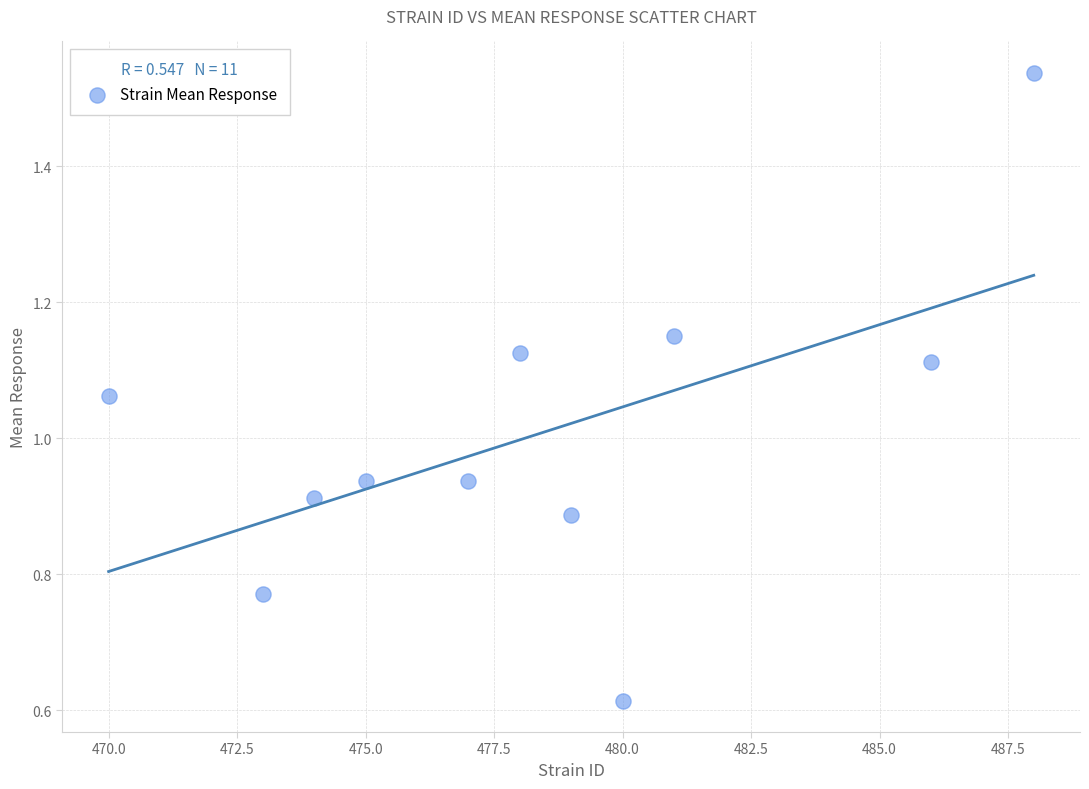

What is the average X value?

478.3